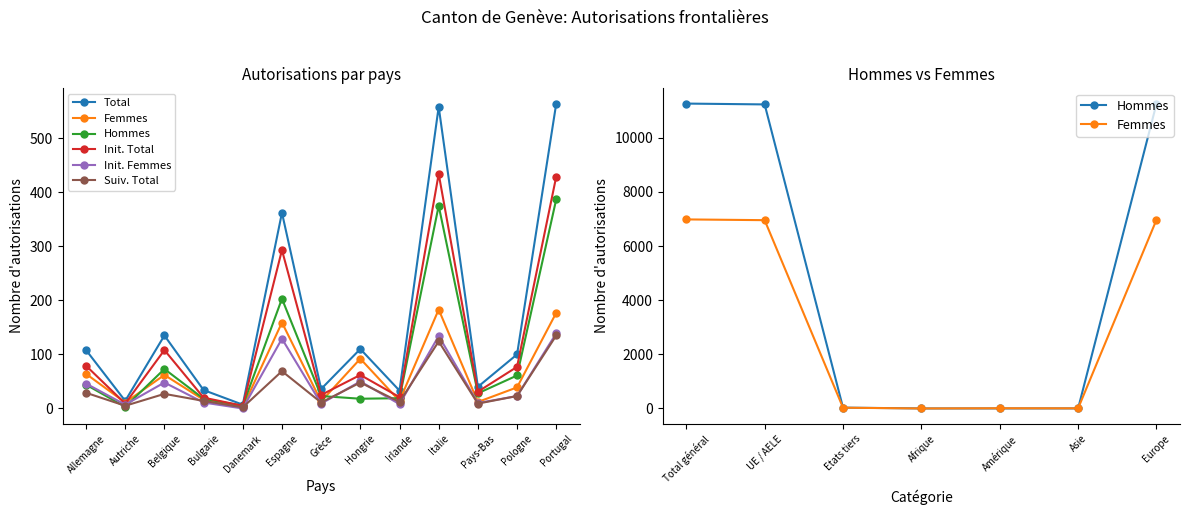

What is the highest value of the Femmes series?

6982